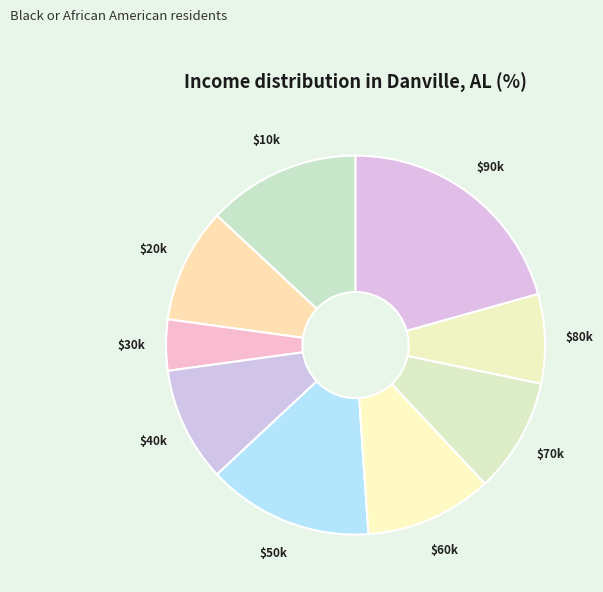

Is there a majority slice in this chart?

No